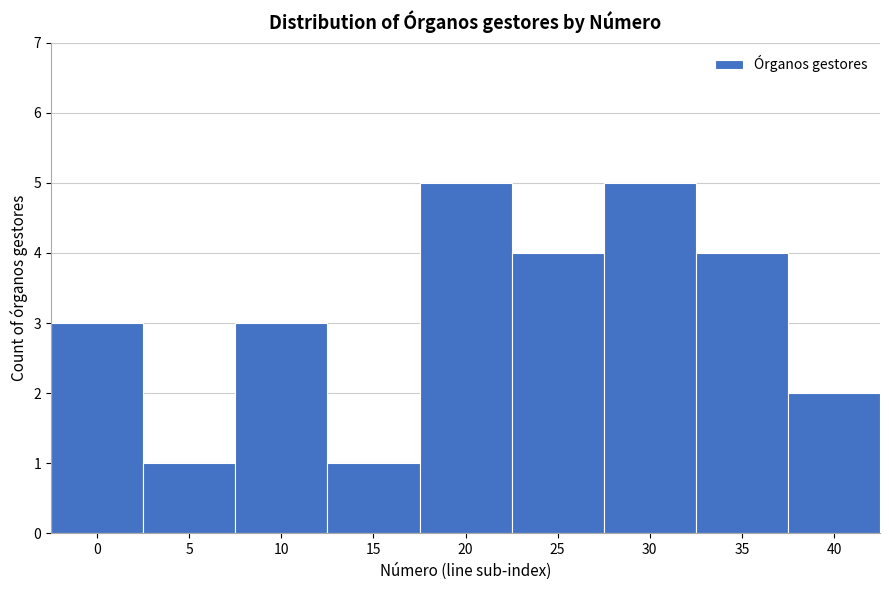

Reading left to right, transcribe all the data shown in this chart.

0=3	5=1	10=3	15=1	20=5	25=4	30=5	35=4	40=2